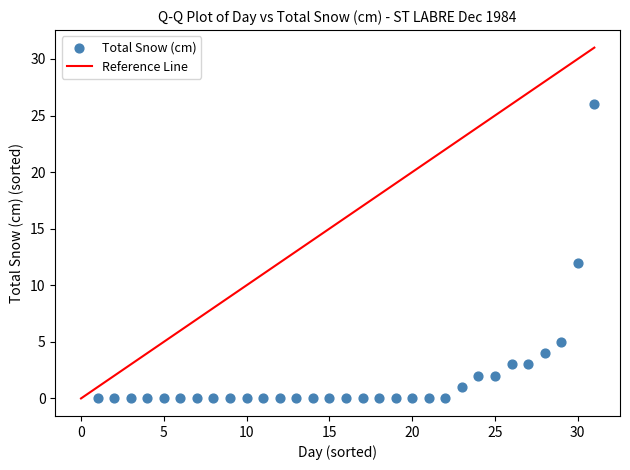

What Y value in the scatter plot is closest to 13?

12